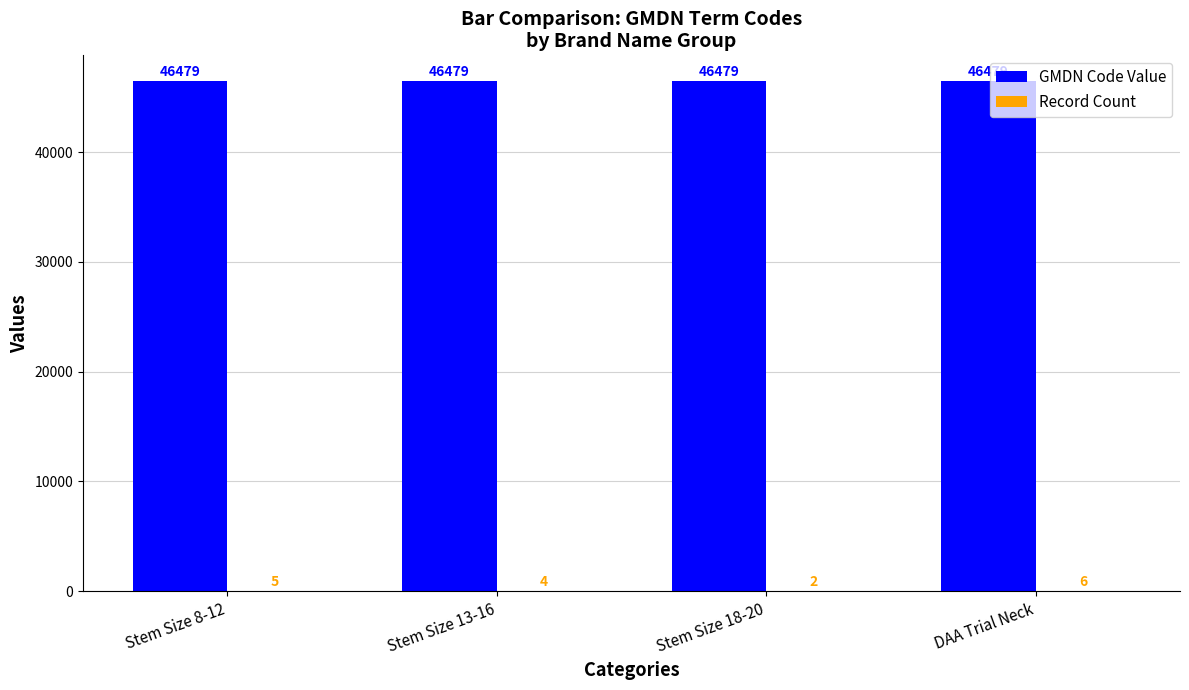

What is the sum of the GMDN Code Value values at Stem Size 8-12 and DAA Trial Neck?

92958